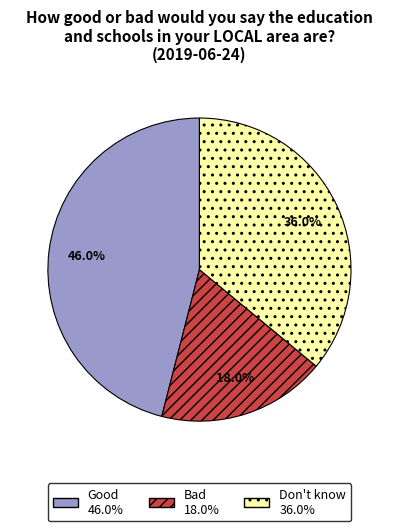

What is the total percentage of Good and Don't know?

82.0%